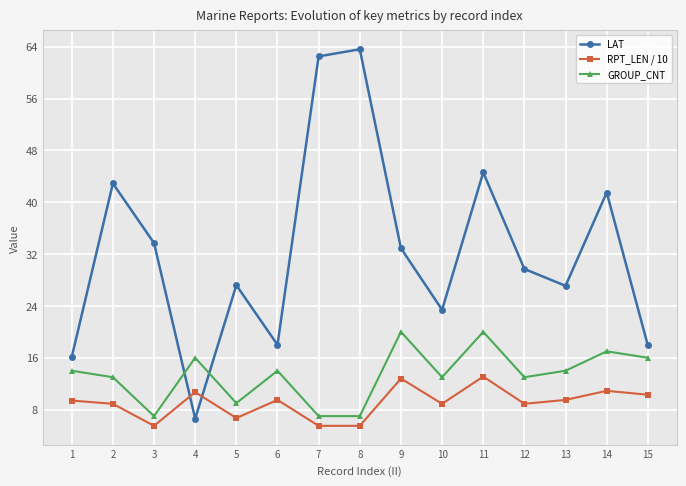

The value of GROUP_CNT at 9 is 20.0. True or false?

True